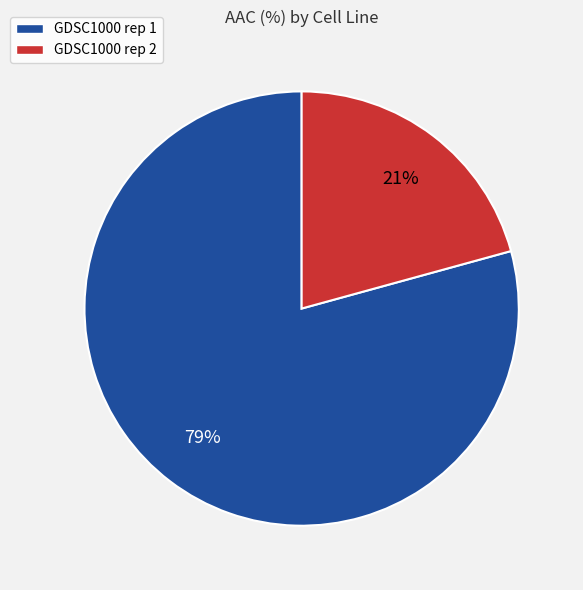

Count the number of slices in the pie.

2